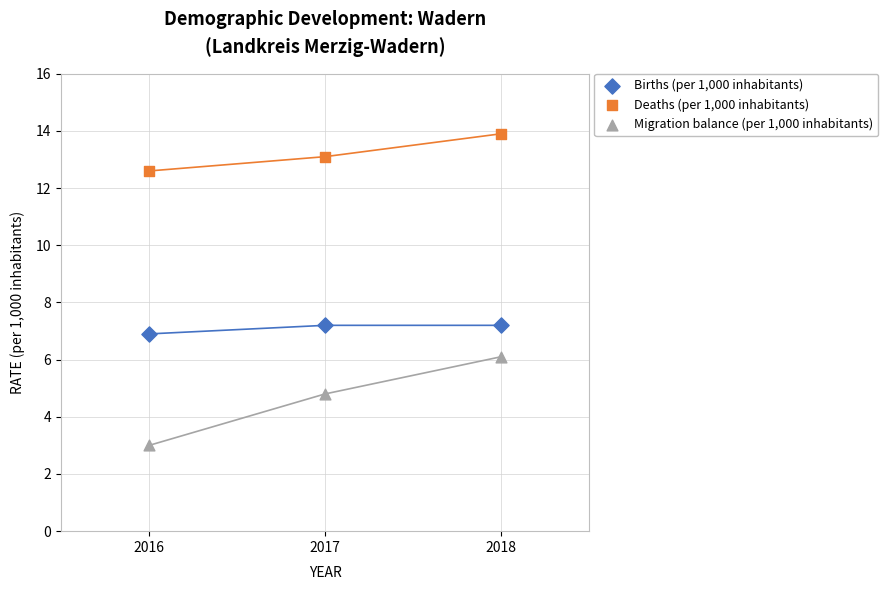

Which series contains the highest Y value?

Deaths (per 1,000 inhabitants)